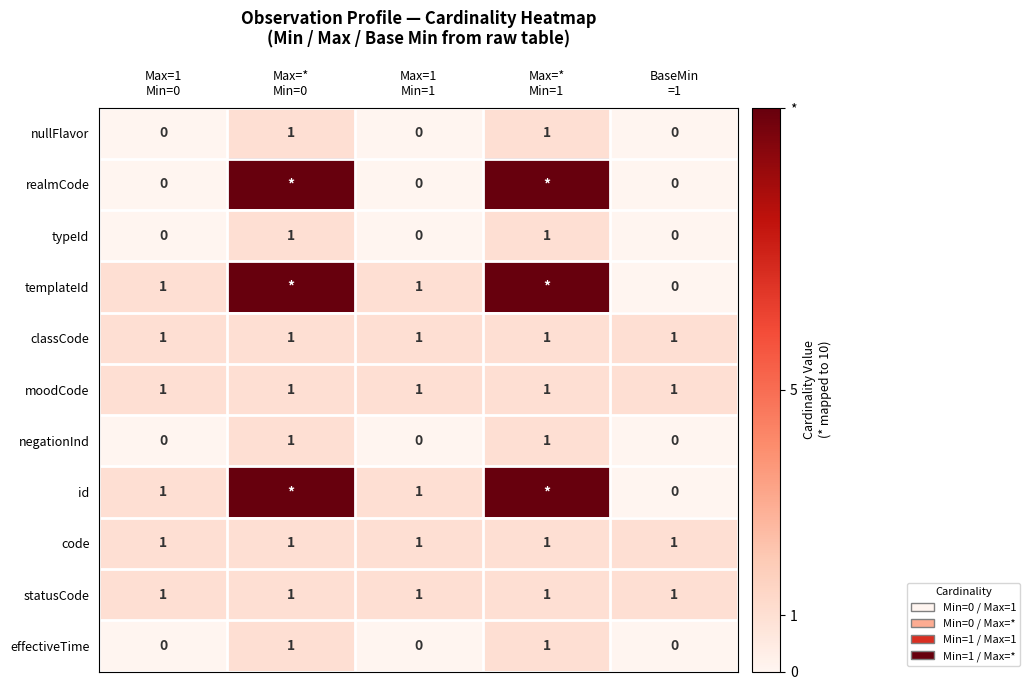

Count the nullFlavor values in the range 0 to 1.

5